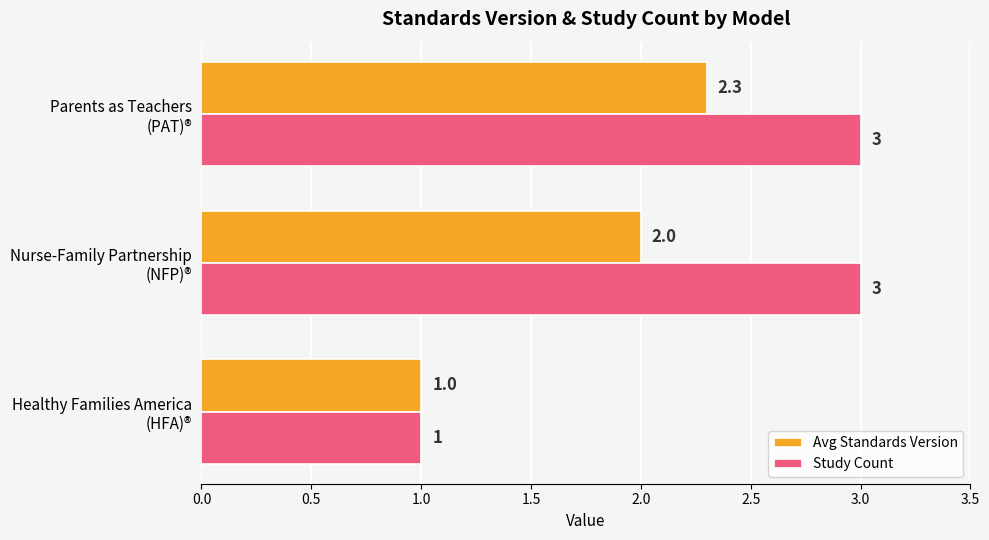

List the series in order of their peak value, lowest first.

Avg Standards Version, Study Count